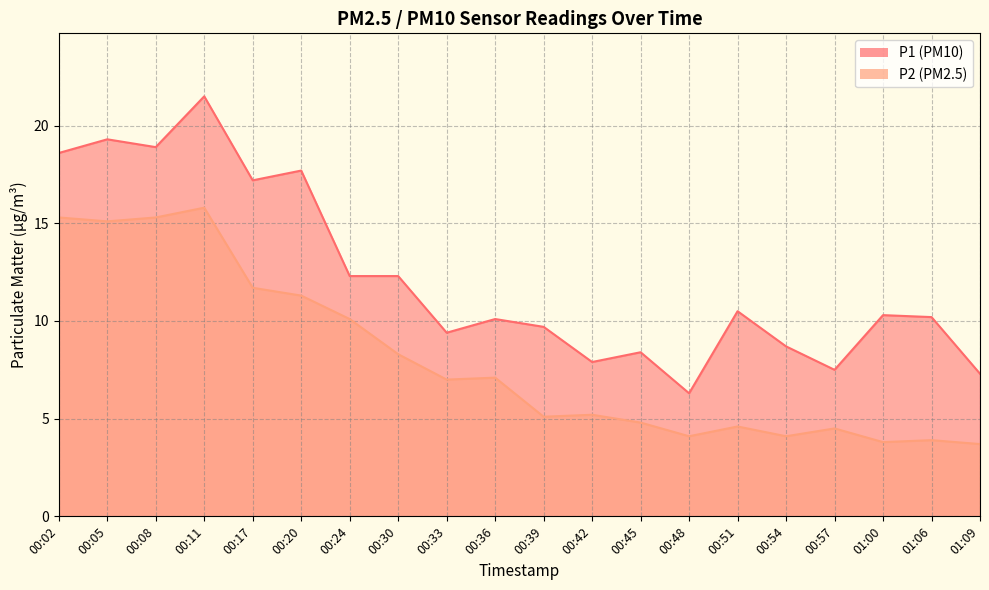

Which category has the highest value in the P2 series?

00:11